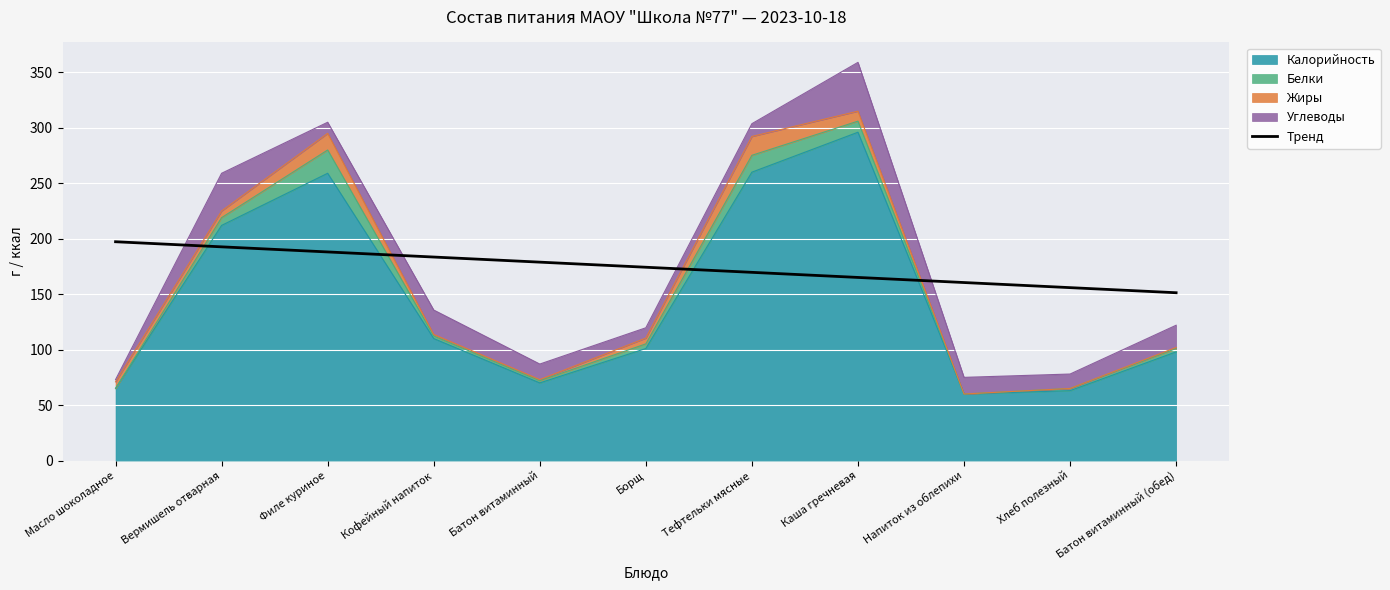

How many lines are shown in the chart?

1